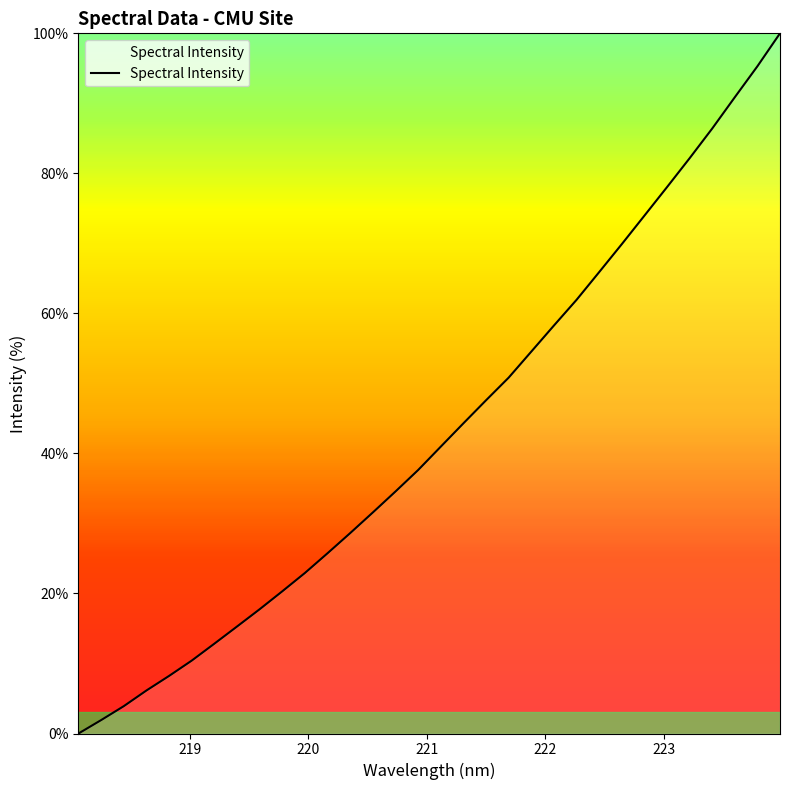

What is the greatest value displayed?

100.0